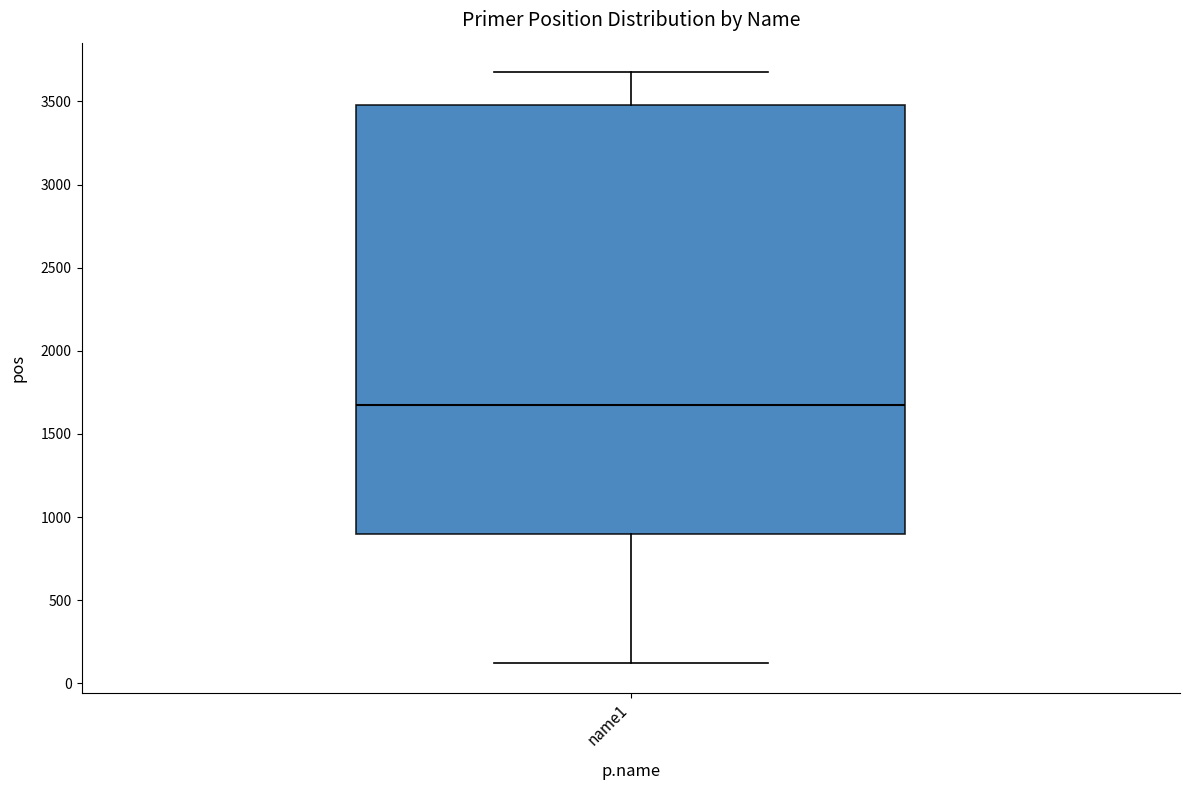

Where is the lower edge of the box for name1 on the y-axis? The values are not printed on the chart, so give them approximately, as read against the axis.

900